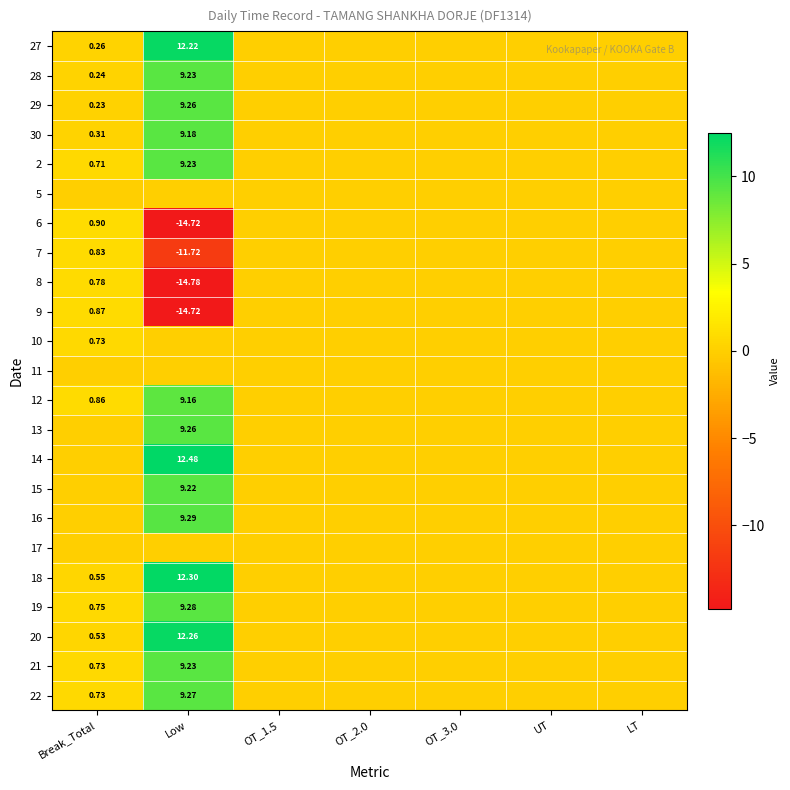

What is the greatest value displayed?

12.5